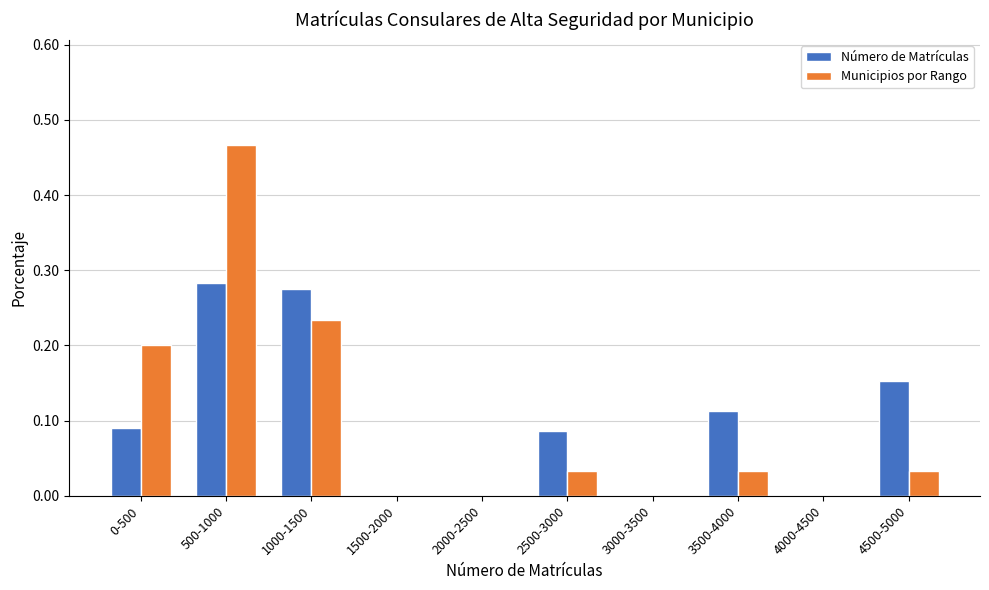

What is the total value across all series at 500-1000?

0.8